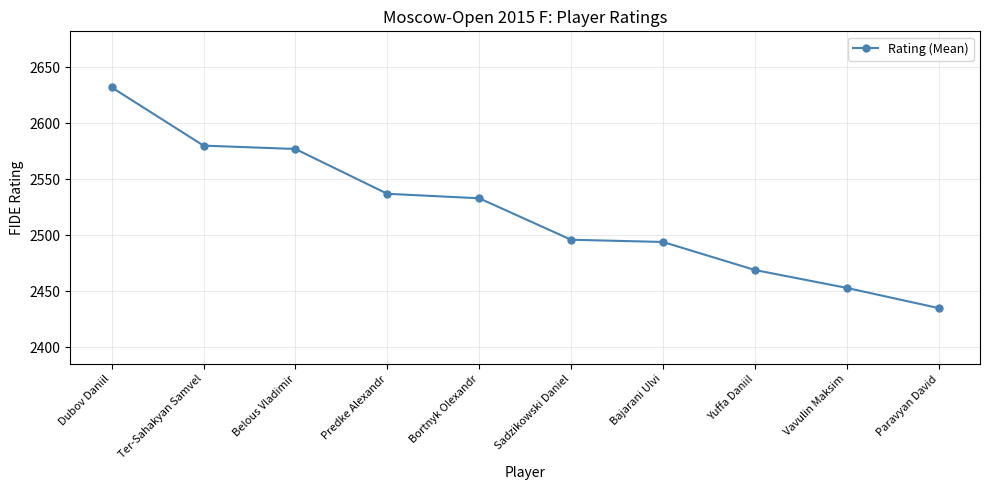

The chart shows a value of 2577 at Belous Vladimir. True or false?

True